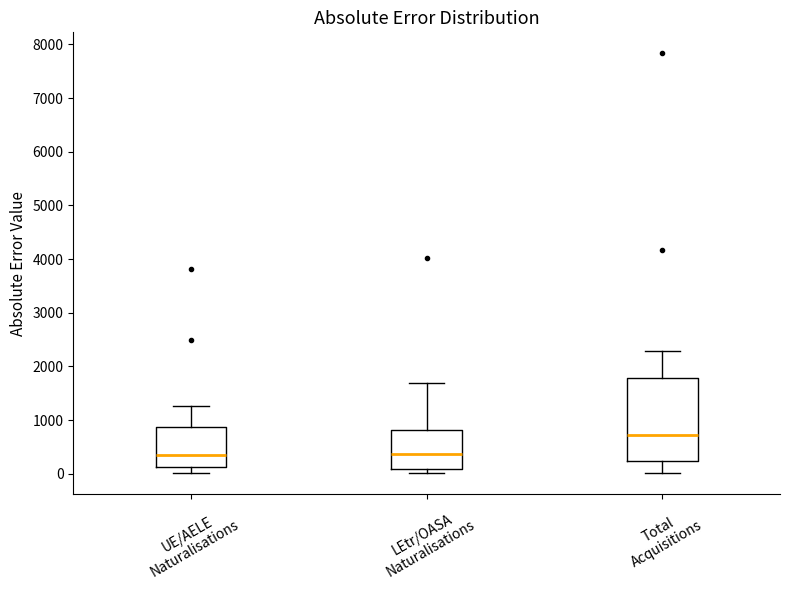

Reading left to right, transcribe this box plot: for each box, give where its median line is, the range the box spans, and where its two whiskers end, as read against the y-axis. The values are not printed on the chart, so give them approximately, as read against the axis.

UE/AELE Naturalisations: median 400, box 100 to 900, whiskers 0 to 1300
LEtr/OASA Naturalisations: median 400, box 100 to 800, whiskers 0 to 1700
Total Acquisitions: median 700, box 200 to 1800, whiskers 0 to 2300